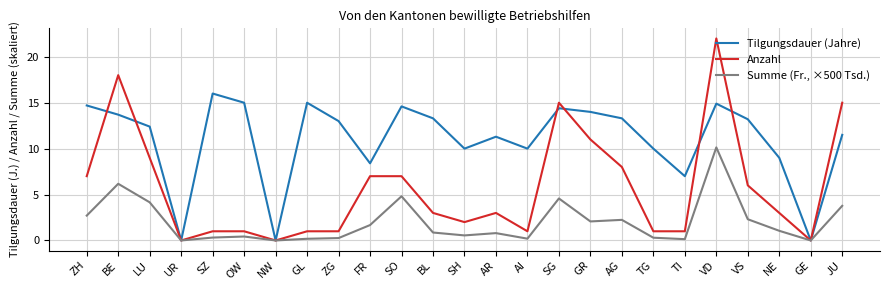

True or false: Tilgungsdauer (Jahre) has a value of 13.2 at VS.

True